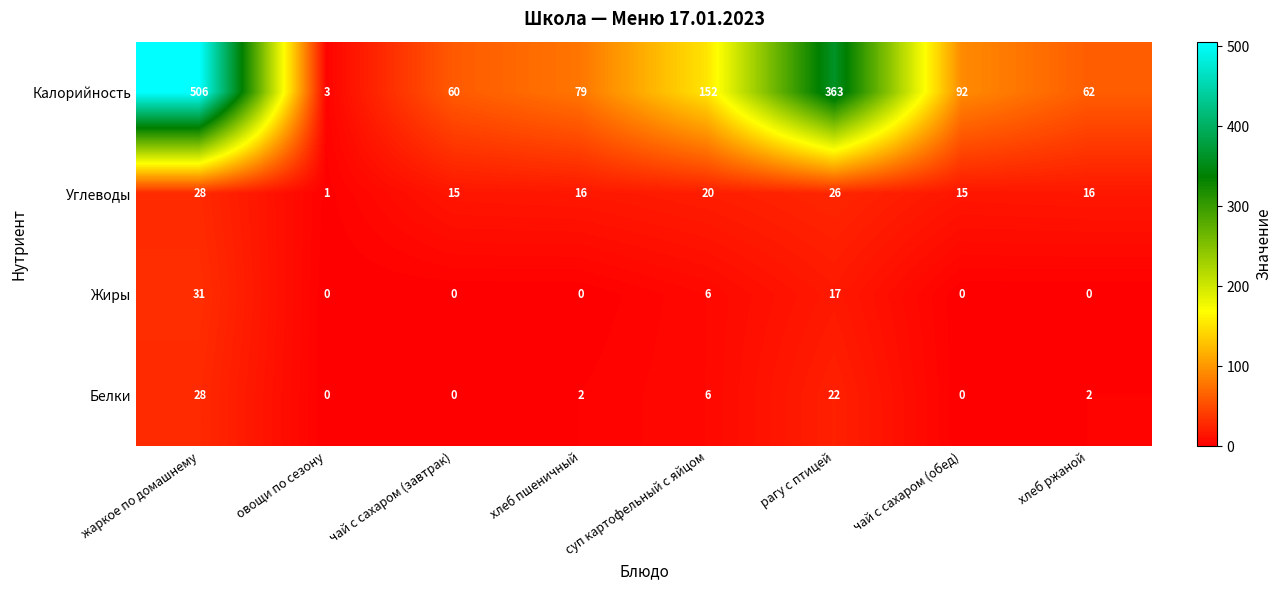

How many data points does each series have?

8